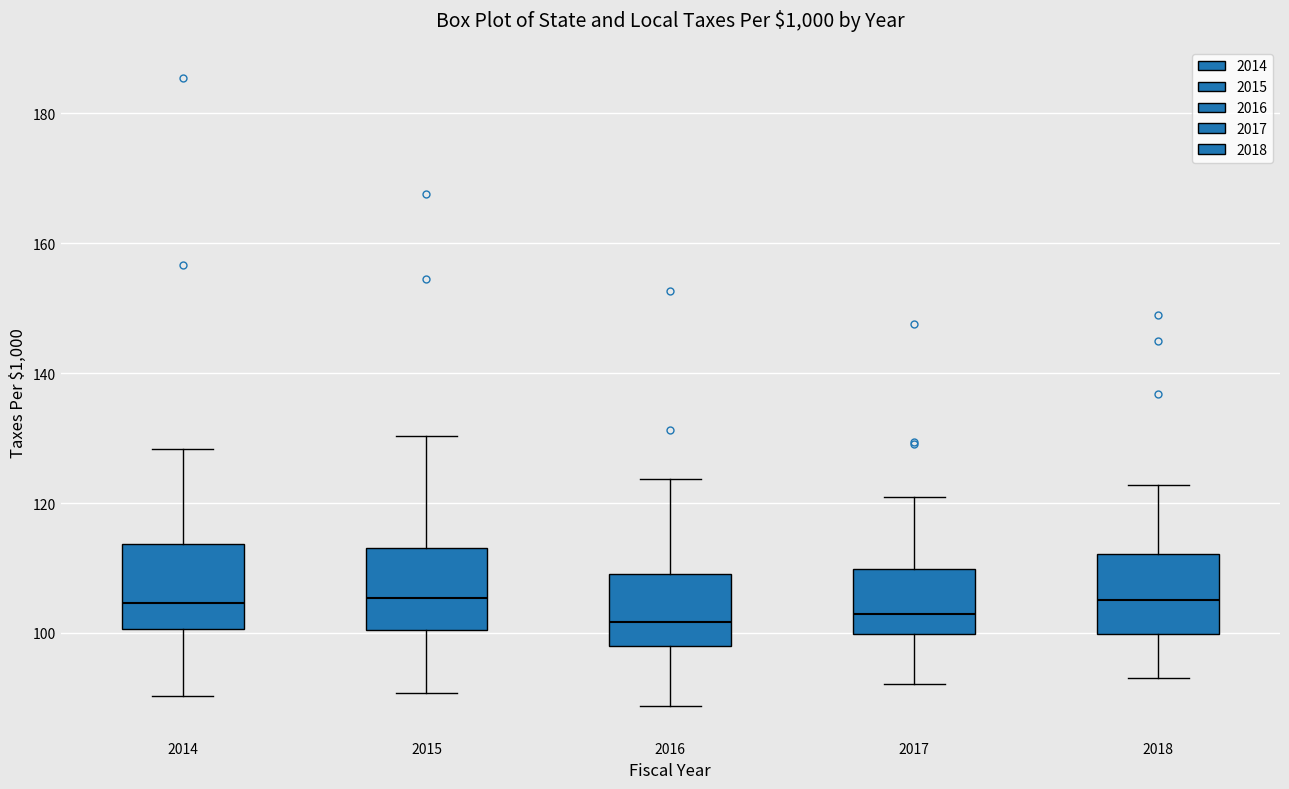

Reading left to right, transcribe this box plot: for each box, give where its median line is, the range the box spans, and where its two whiskers end, as read against the y-axis. The values are not printed on the chart, so give them approximately, as read against the axis.

2014: median 104, box 100 to 114, whiskers 90 to 128
2015: median 106, box 100 to 114, whiskers 90 to 130
2016: median 102, box 98 to 110, whiskers 88 to 124
2017: median 102, box 100 to 110, whiskers 92 to 120
2018: median 106, box 100 to 112, whiskers 94 to 122